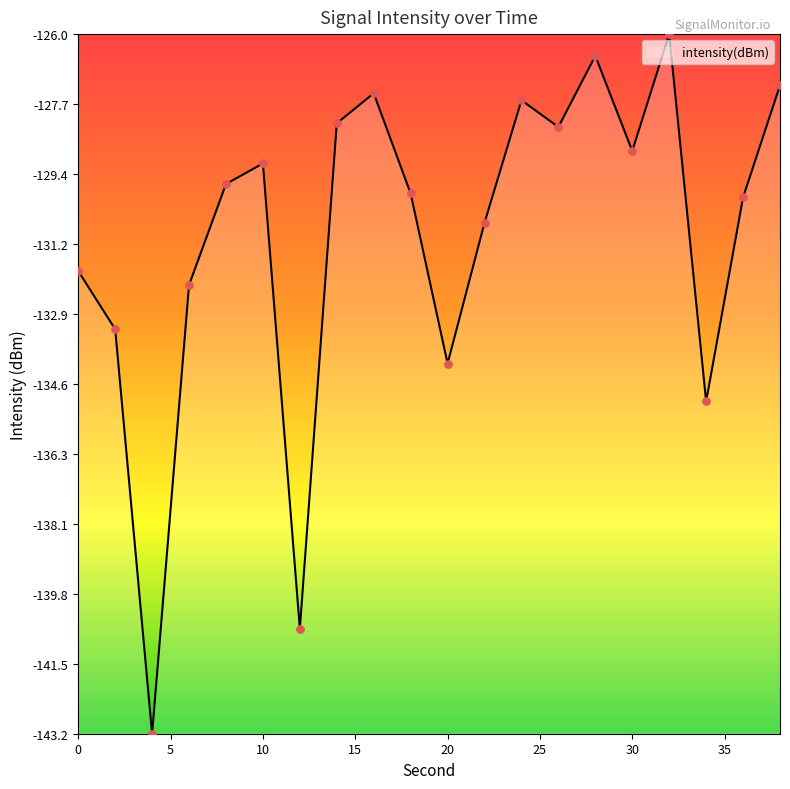

What is the difference between the maximum and minimum values?

17.2